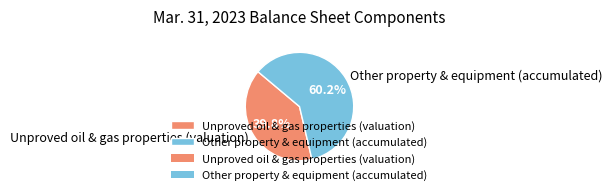

To the nearest percent, what is the difference between the largest and smallest slice percentages?

20%